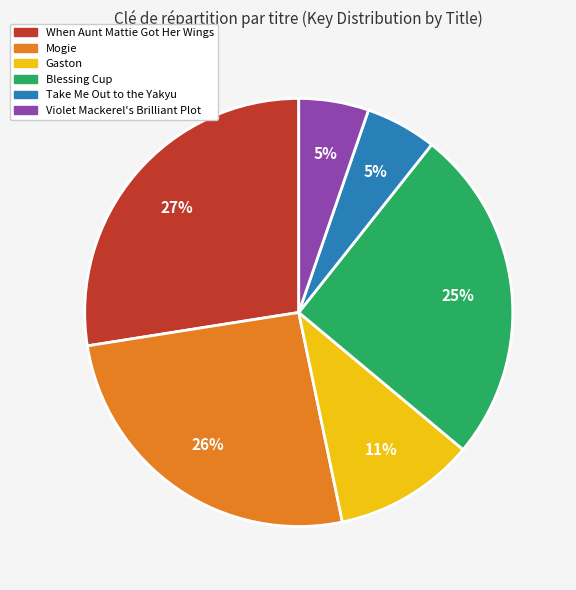

Do Blessing Cup and When Aunt Mattie Got Her Wings together represent more than half of the pie?

Yes